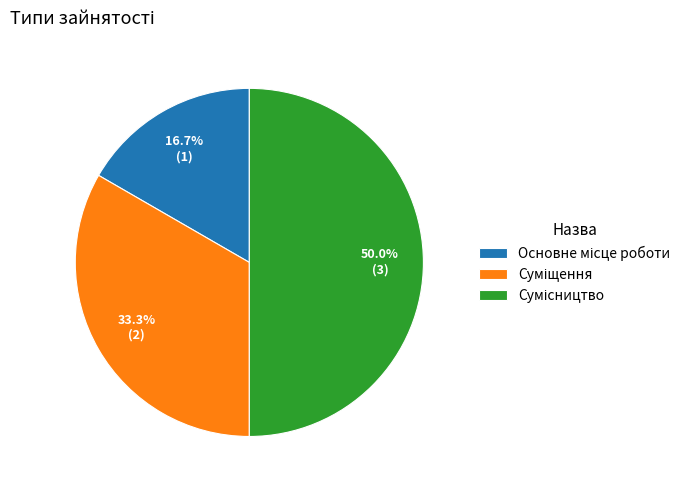

How many segments does this pie chart have?

3